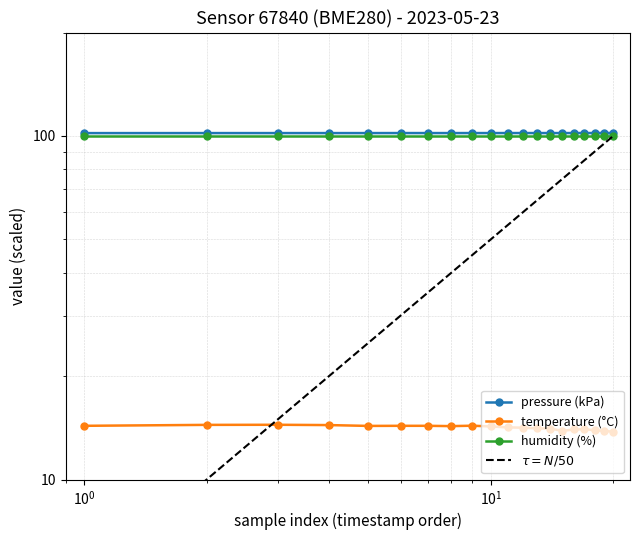

True or false: temperature has a value of 14.4 at 00:07.

True